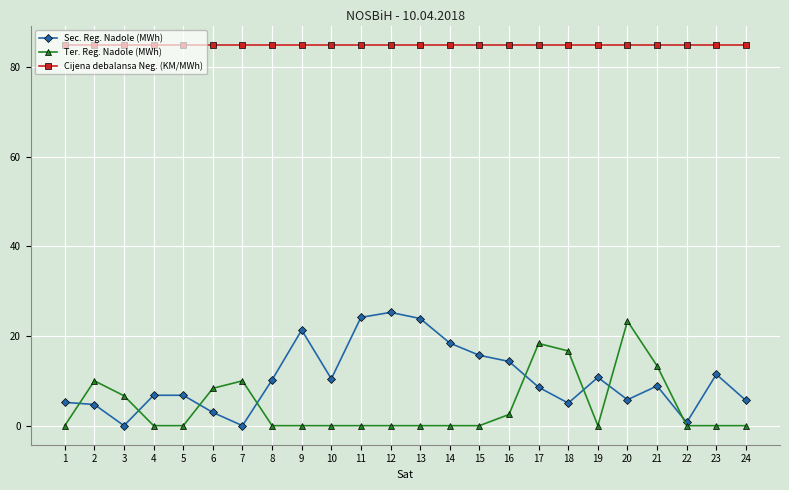

How many intersections are there between Ter. Reg. Nadole (MWh) and Sec. Reg. Nadole (MWh)?

8